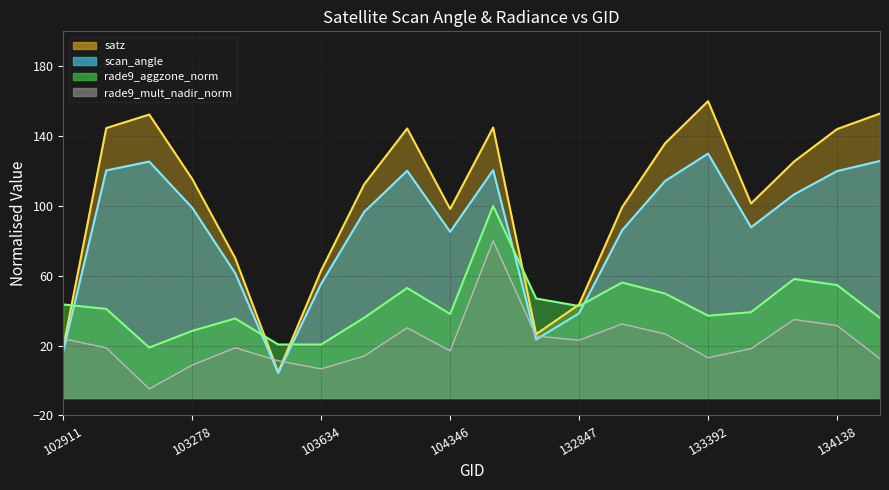

Does the chart have visible grid lines?

Yes